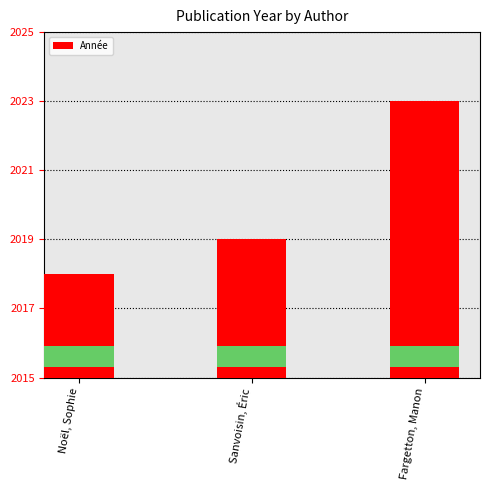

The chart shows a value of 2019 at Sanvoisin, Éric. True or false?

True